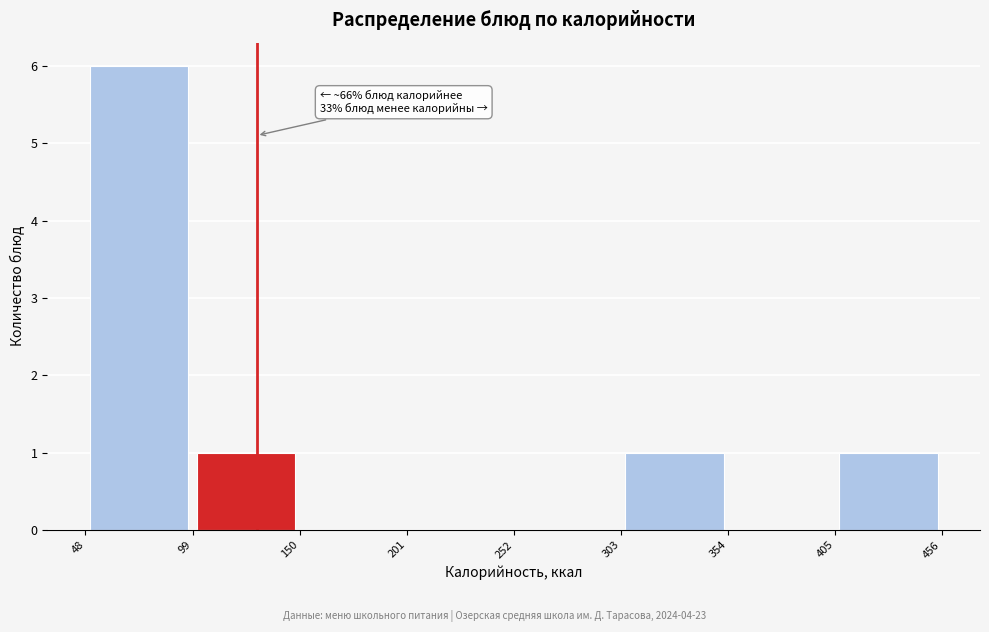

Which range on the x-axis has the tallest bar?

48 to 99